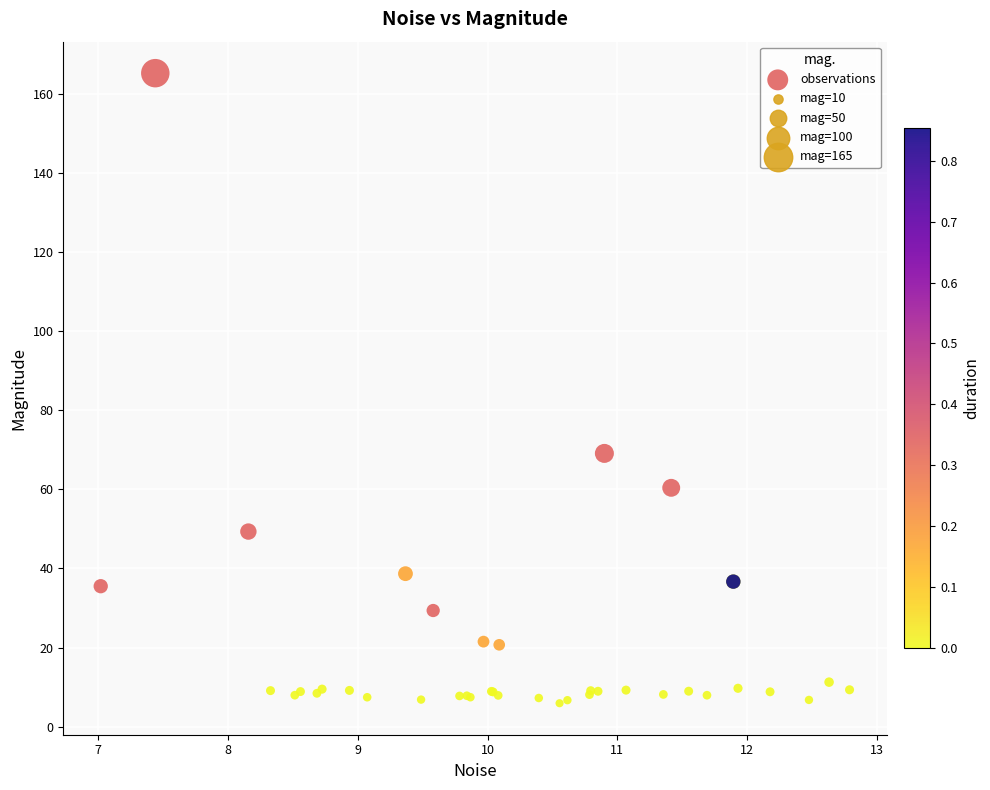

What Y value in the scatter plot is closest to 85?

69.1